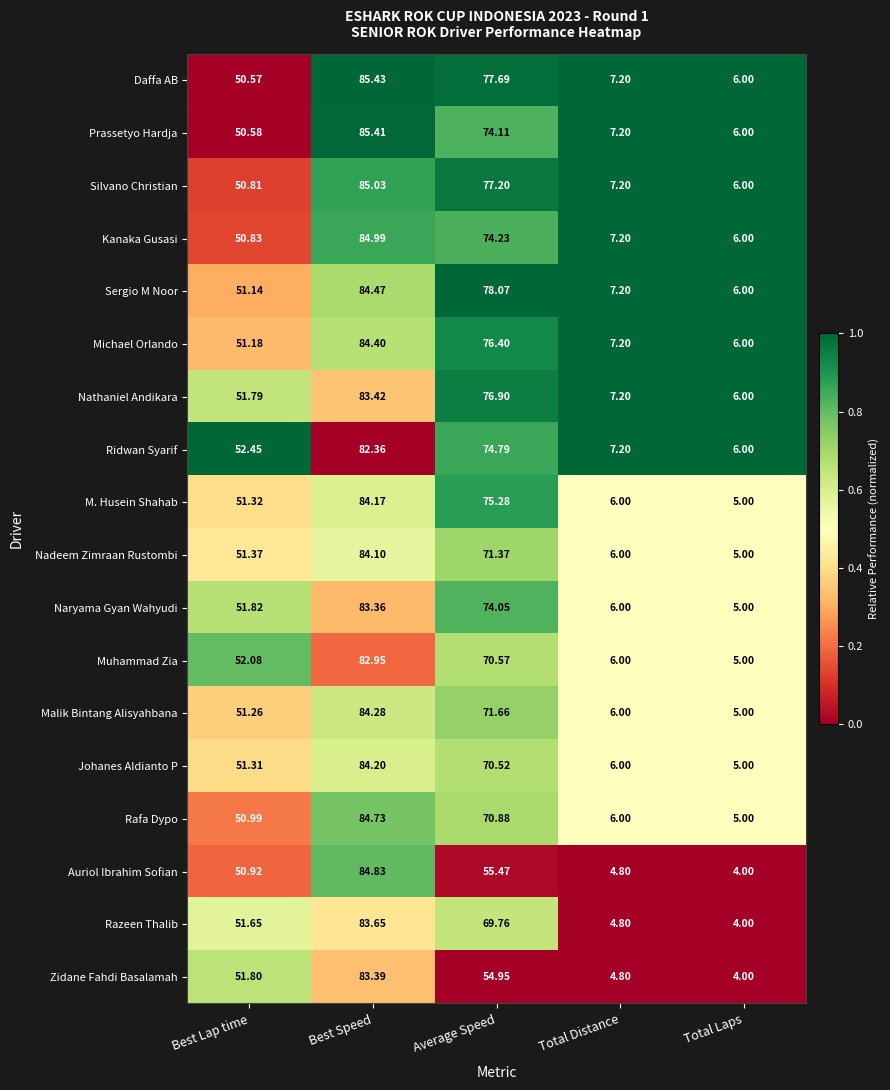

Rank the series by their maximum value, from highest to lowest.

Daffa AB, Prassetyo Hardja, Silvano Christian, Kanaka Gusasi, Auriol Ibrahim Sofian, Rafa Dypo, Sergio M Noor, Michael Orlando, Malik Bintang Alisyahbana, Johanes Aldianto P, M. Husein Shahab, Nadeem Zimraan Rustombi, Razeen Thalib, Nathaniel Andikara, Zidane Fahdi Basalamah, Naryama Gyan Wahyudi, Muhammad Zia, Ridwan Syarif